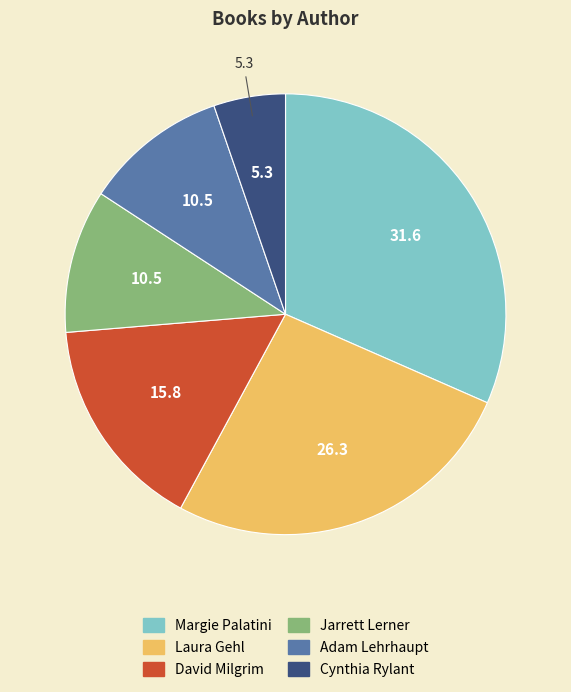

Is there any slice that represents more than half of the pie?

No